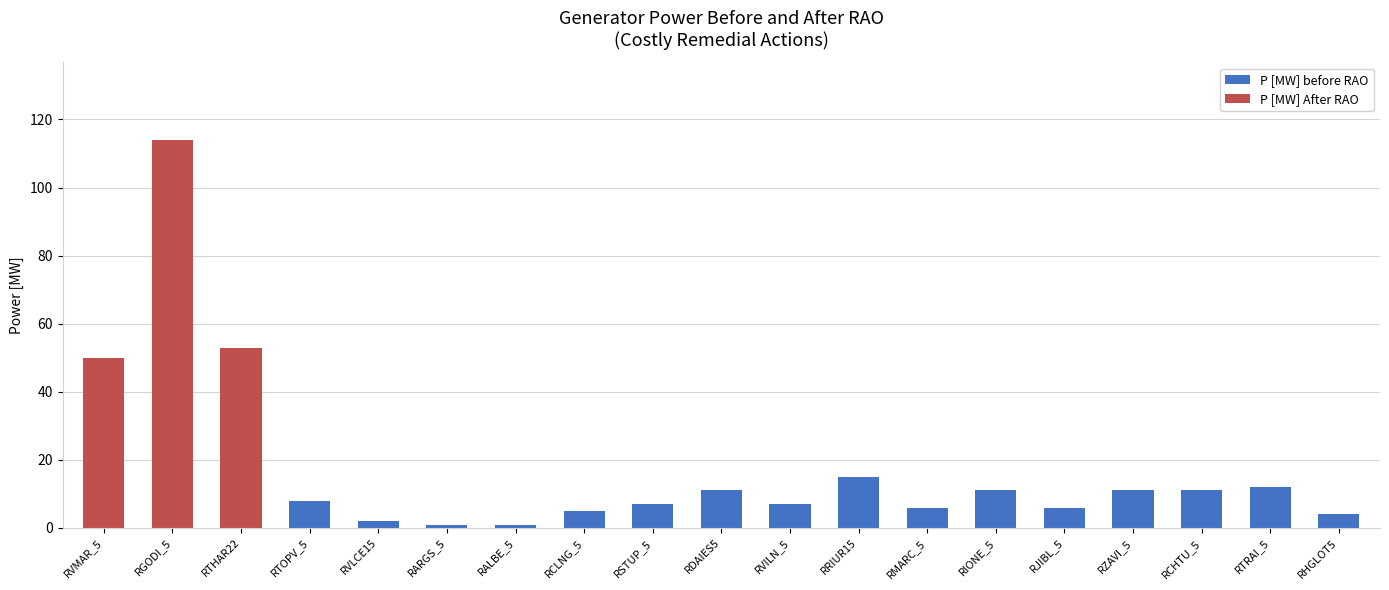

What value does the P [MW] before RAO series have at RARGS_5?

1